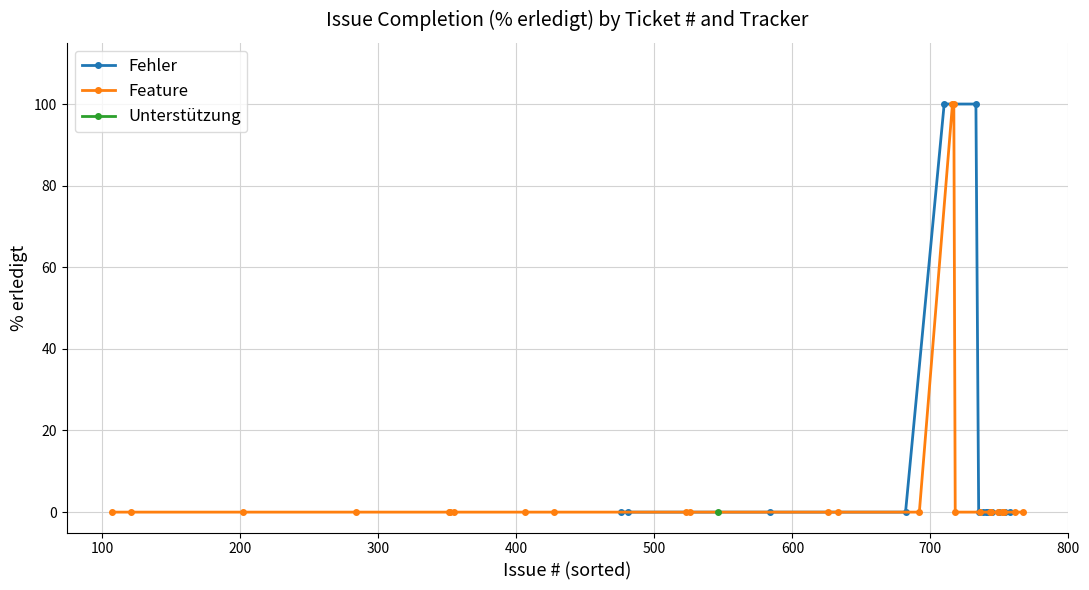

How many lines are shown in the chart?

3